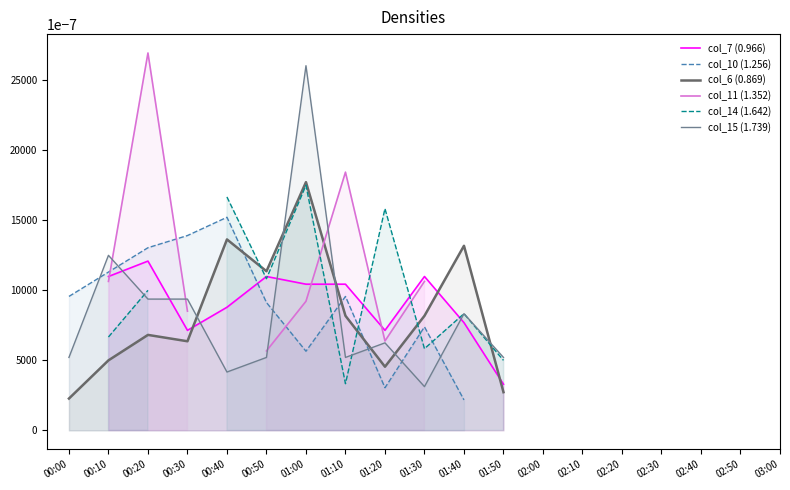

How many data points does each series have?

19